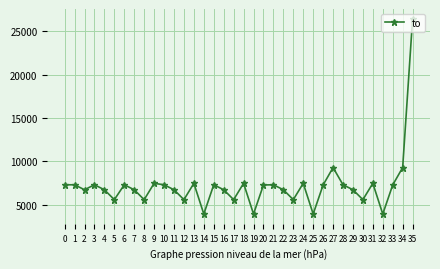

What is the maximum value shown in the chart?

26461